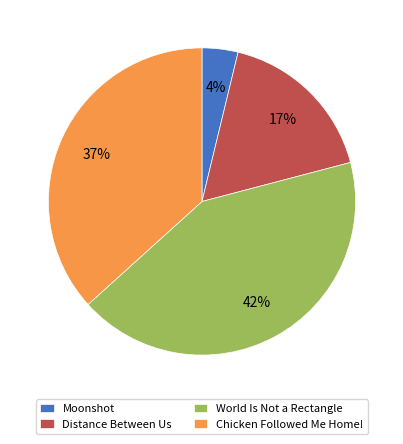

To the nearest percent, what portion does Distance Between Us represent?

17%